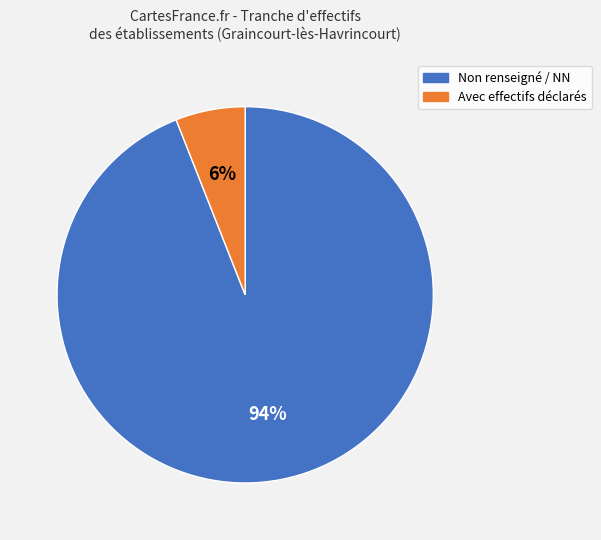

How many segments does this pie chart have?

2